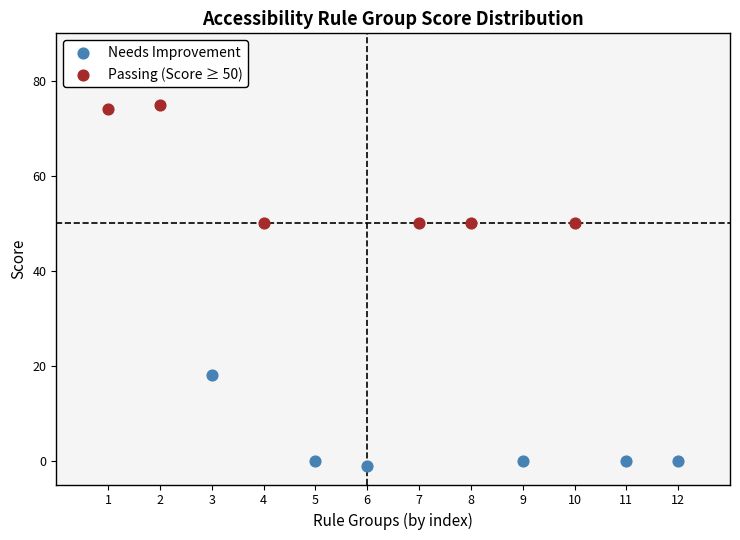

Which series has the largest Y range (max minus min)?

Passing (Score ≥ 50)